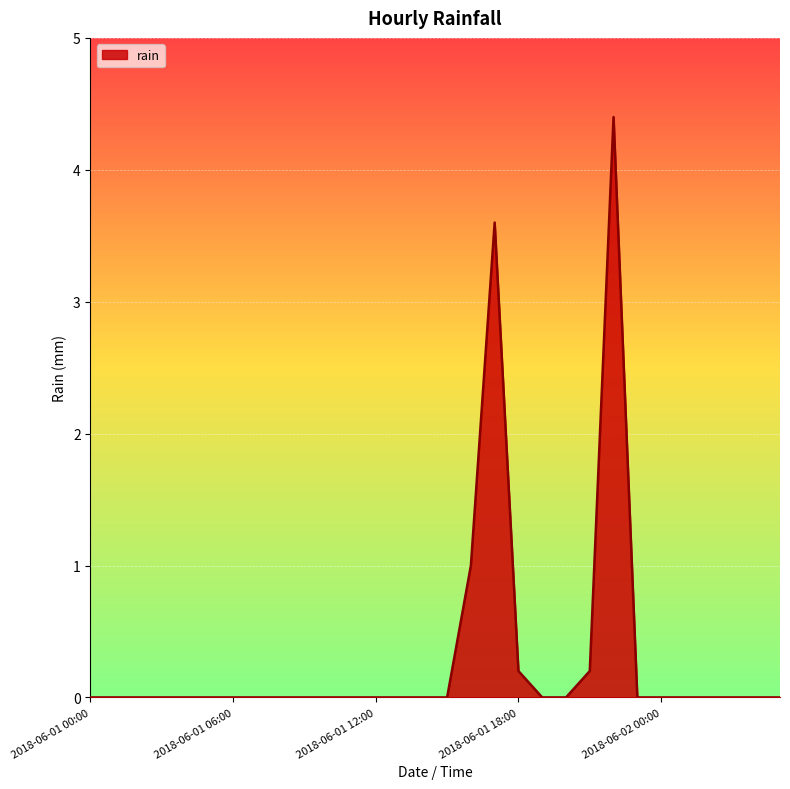

Reading left to right, list all the values displayed in this chart.

0.0	0.0	0.0	0.0	0.0	0.0	0.0	0.0	0.0	0.0	0.0	0.0	0.0	0.0	0.0	0.0	1.0	3.6	0.2	0.0	0.0	0.2	4.4	0.0	0.0	0.0	0.0	0.0	0.0	0.0